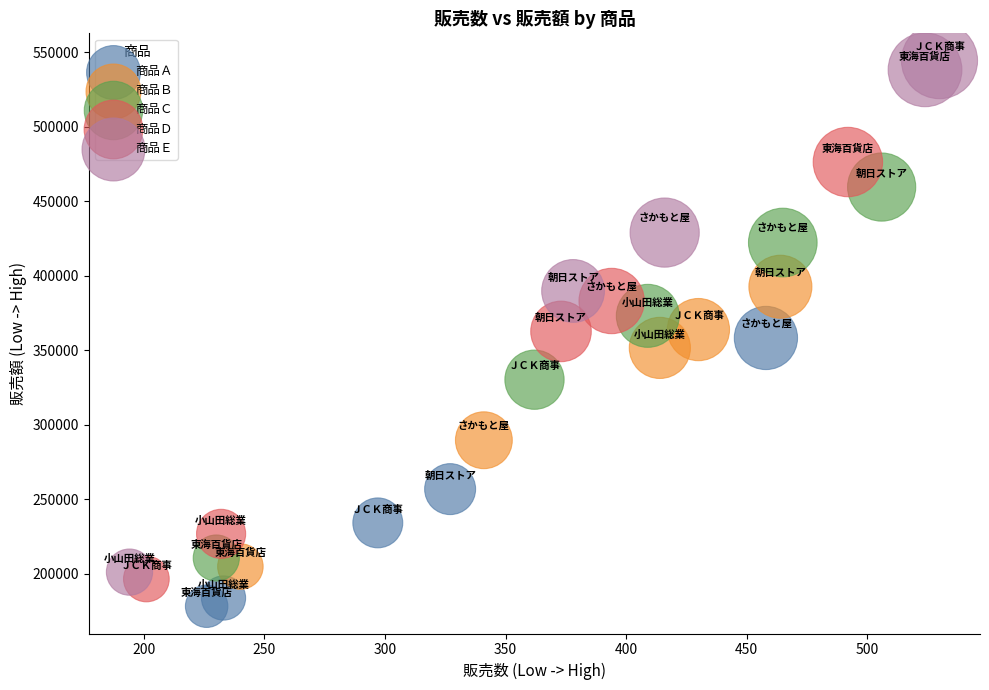

Which series contains the highest Y value?

商品Ｅ